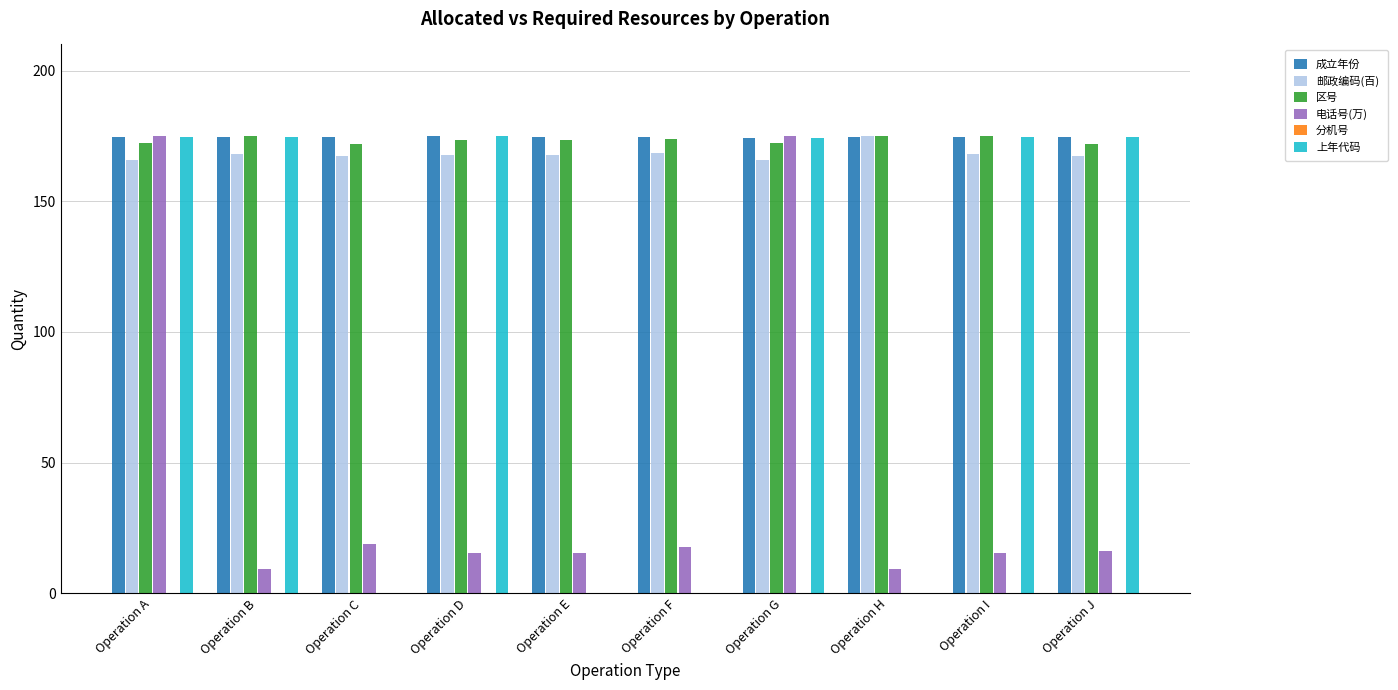

Between Operation E and Operation G, which series saw the biggest shift?

上年代码